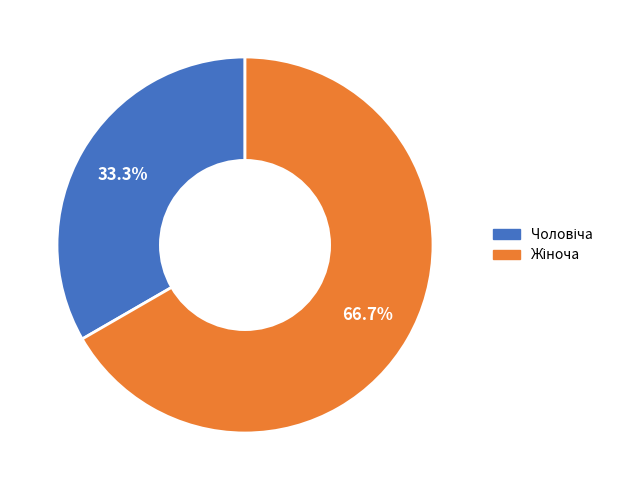

Does any single category account for the majority?

Yes